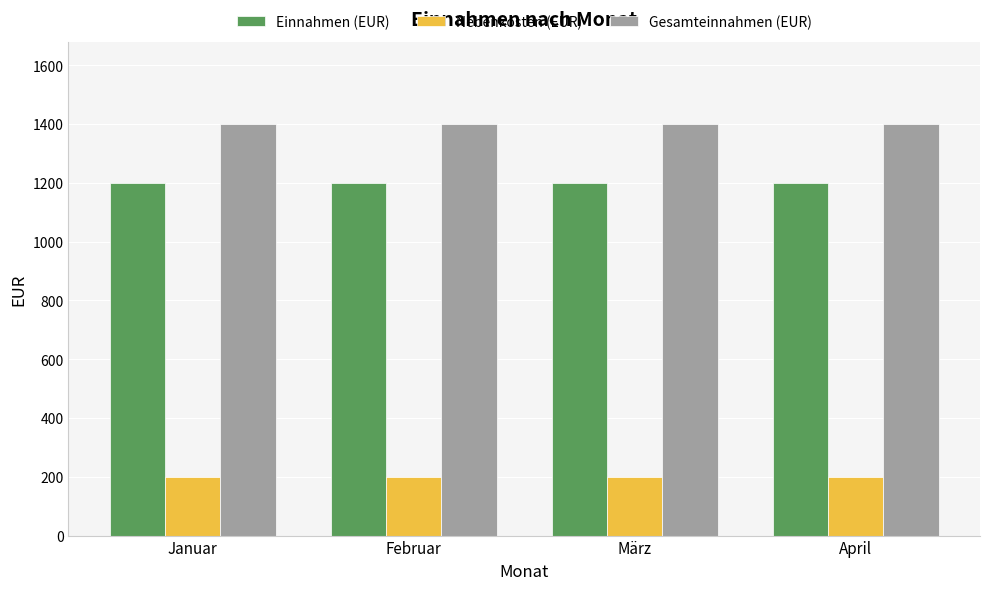

What is the smallest value displayed?

200